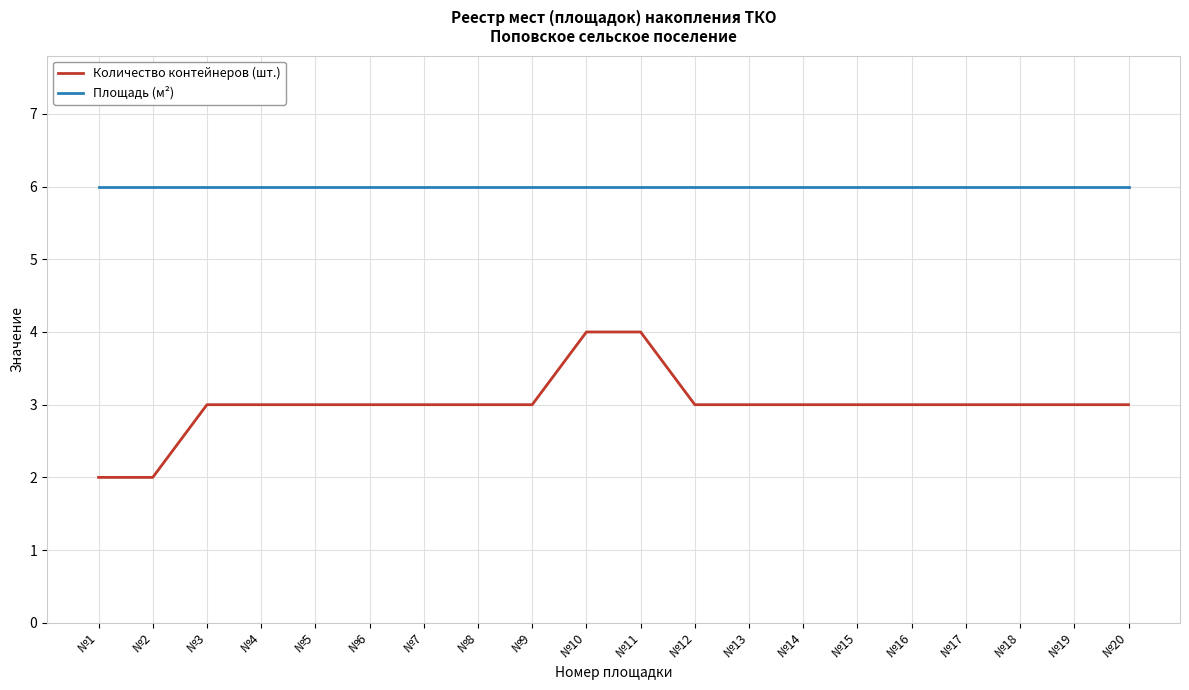

Is the value of Количество контейнеров (шт.) at №14 greater than the value of Площадь (м²) at №15?

No